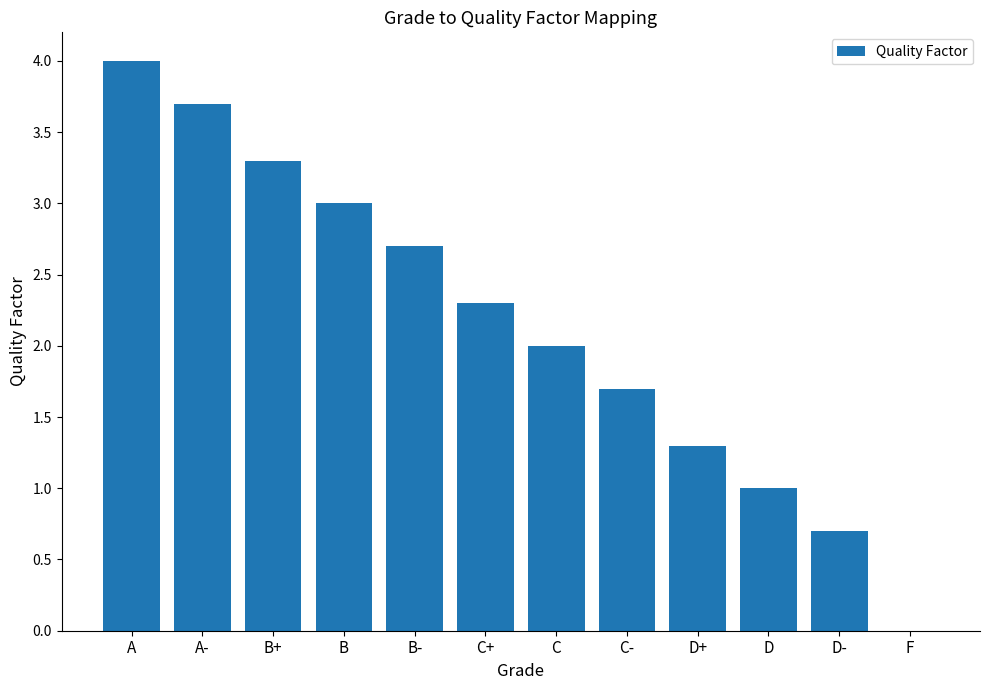

Which category has the highest value across all series?

A